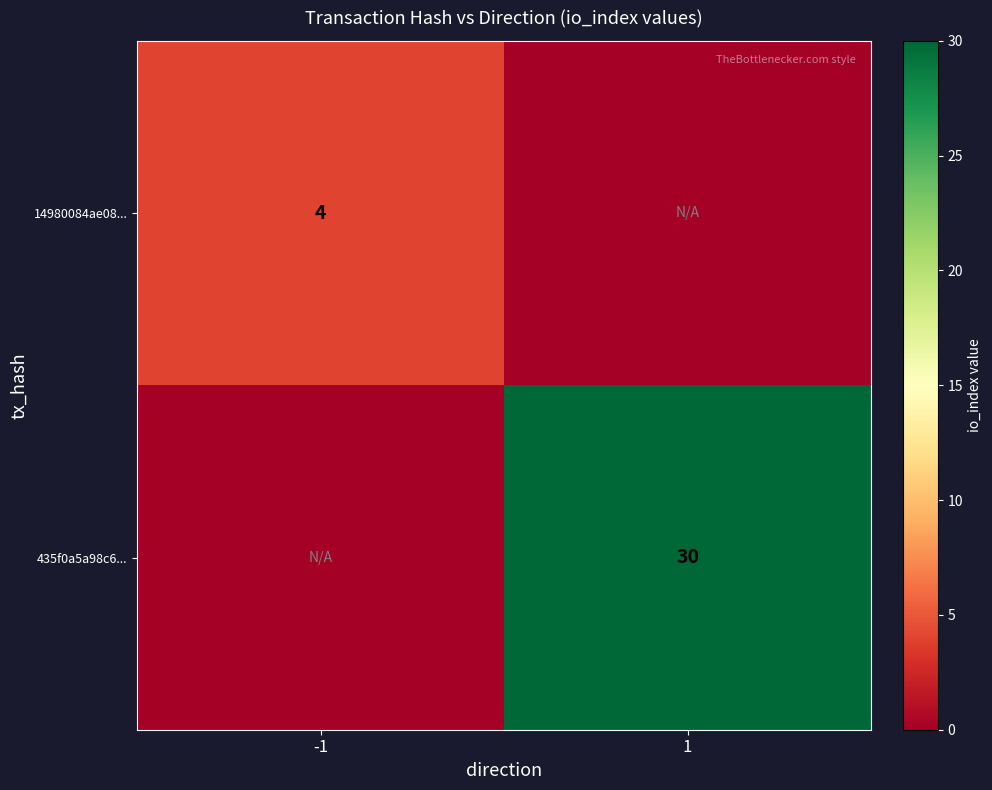

Is the value of 14980084ae08... at -1 greater than the value of 435f0a5a98c6... at 1?

No